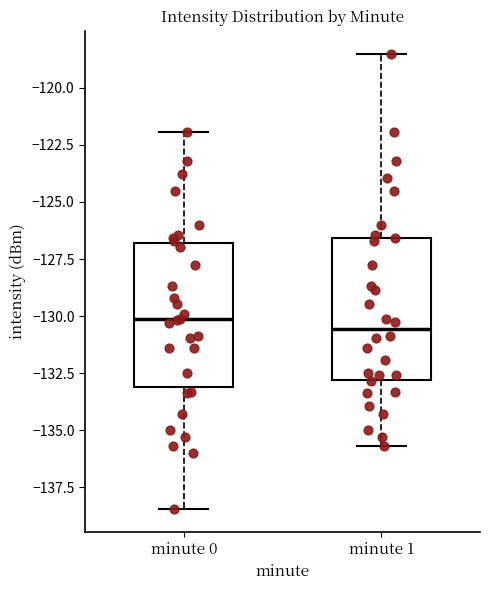

Reading left to right, transcribe this box plot: for each box, give where its median line is, the range the box spans, and where its two whiskers end, as read against the y-axis. The values are not printed on the chart, so give them approximately, as read against the axis.

minute 0: median -130.0, box -133.0 to -127.0, whiskers -138.5 to -122.0
minute 1: median -130.5, box -133.0 to -126.5, whiskers -135.5 to -118.5